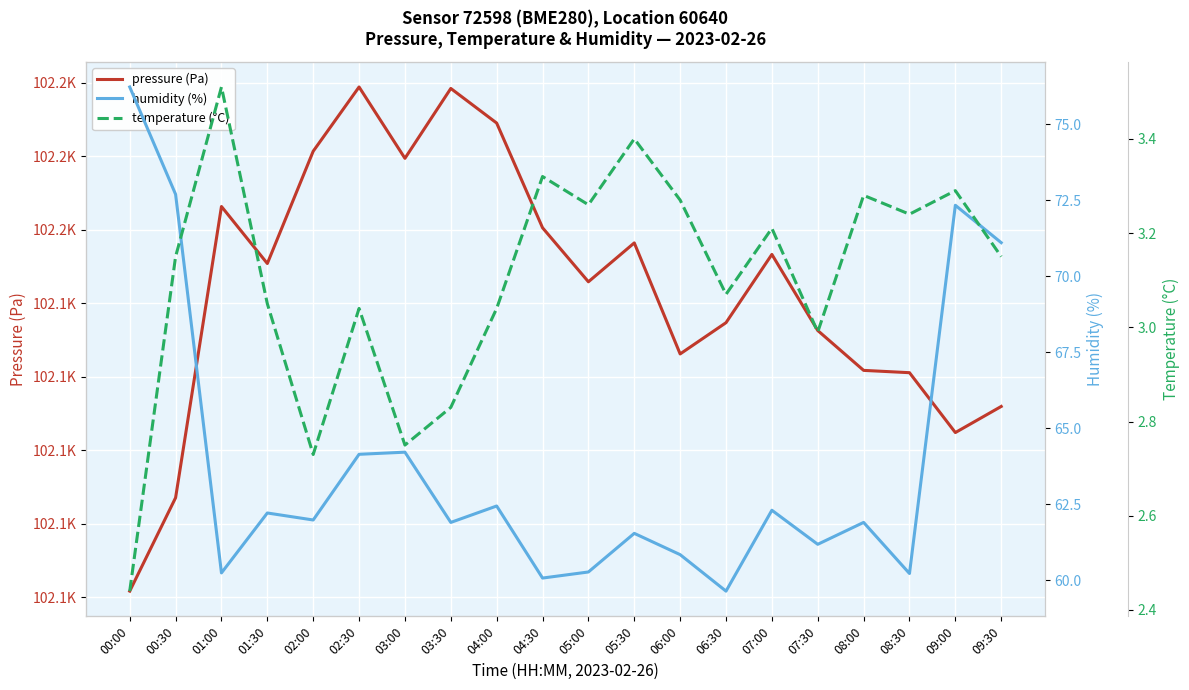

What value does the pressure (Pa) series have at 09:30?

102111.9